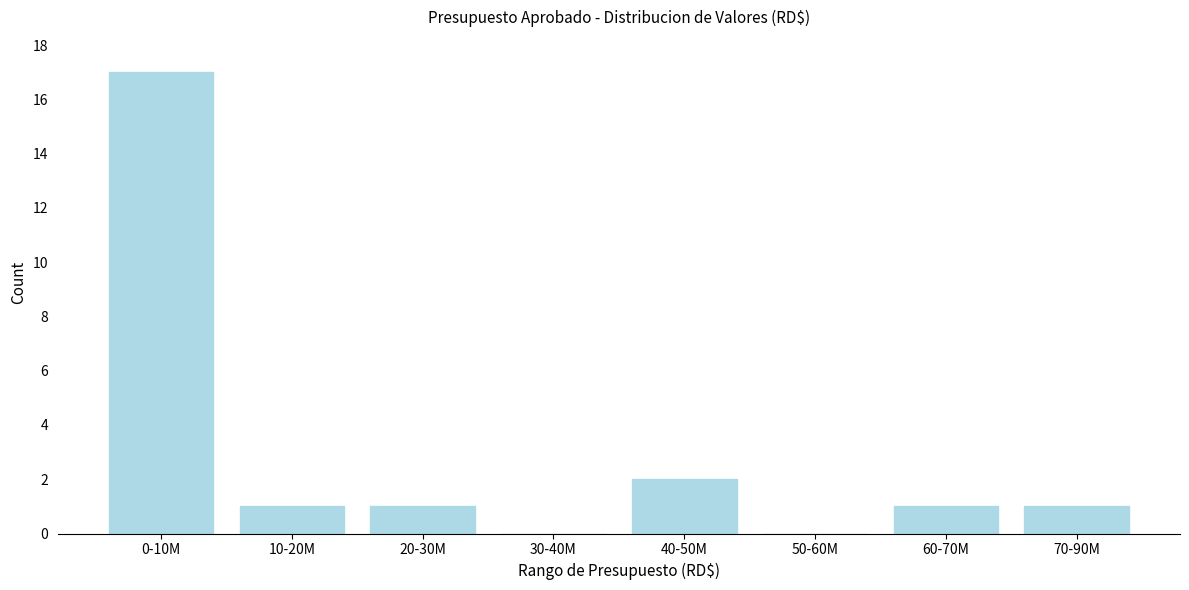

Reading left to right, extract all data points from this chart.

0-10M=17	10-20M=1	20-30M=1	30-40M=0	40-50M=2	50-60M=0	60-70M=1	70-90M=1